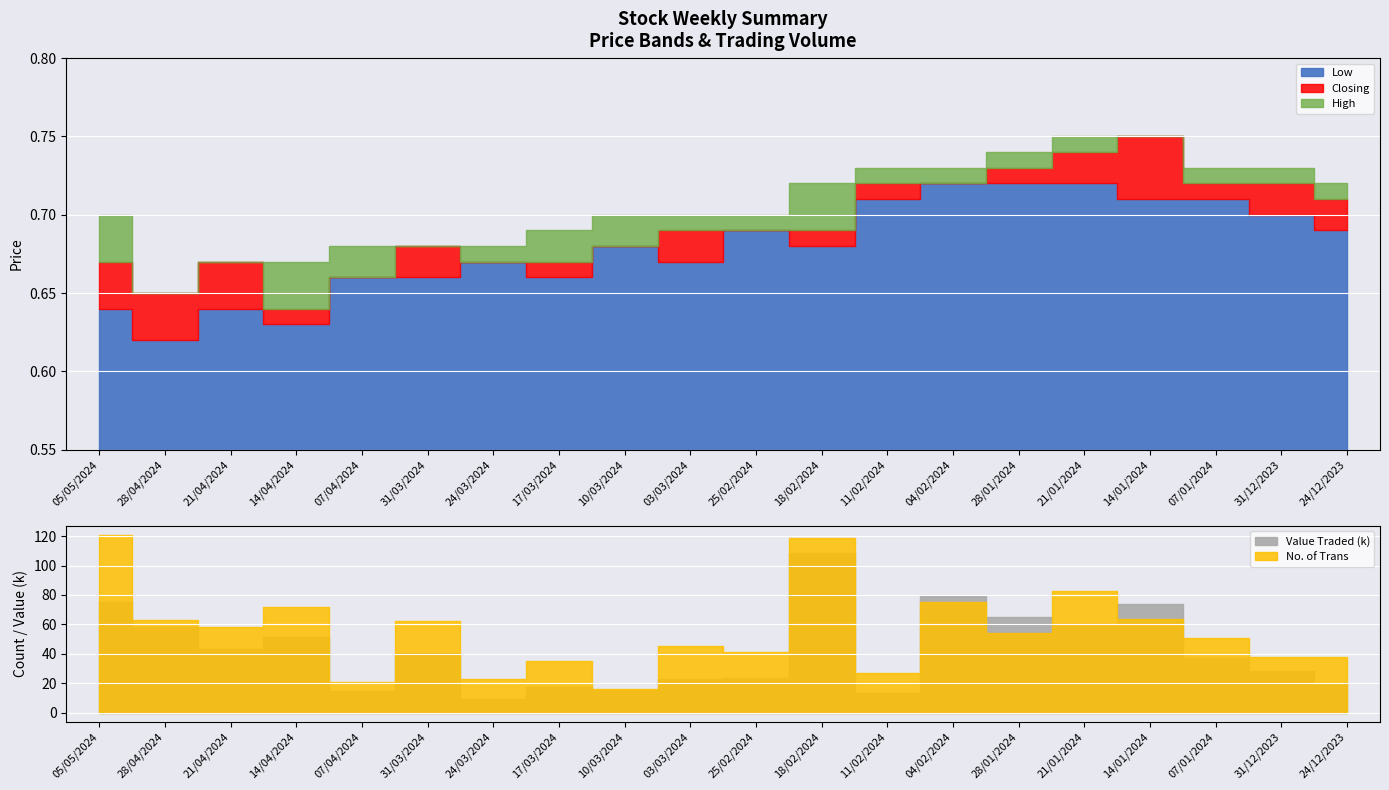

Which category has the highest value in the High series?

21/01/2024